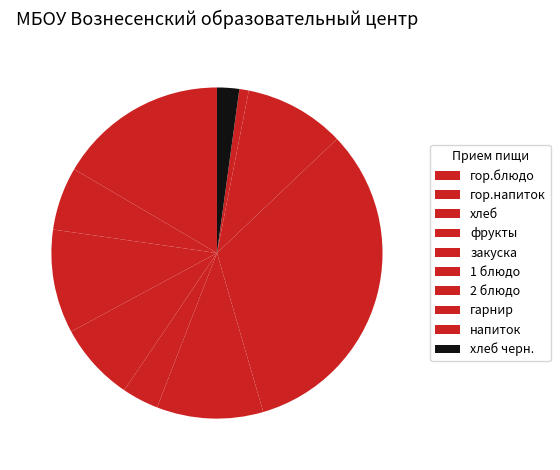

To the nearest percent, what percentage of the pie is фрукты?

8%